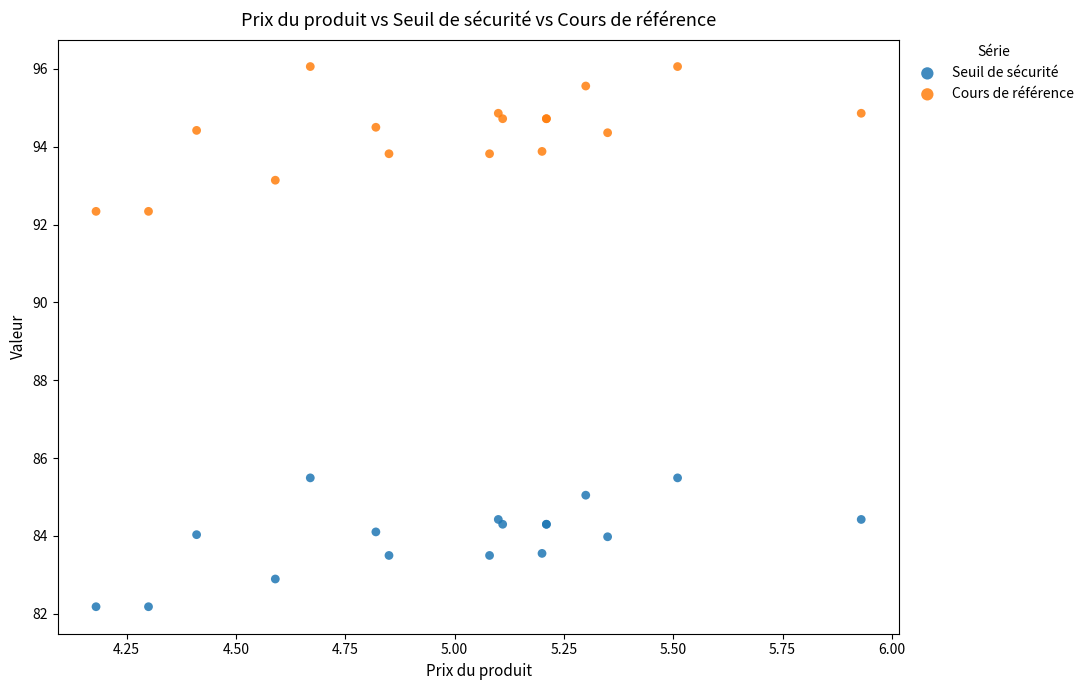

Which series reaches the minimum Y coordinate?

Seuil de sécurité